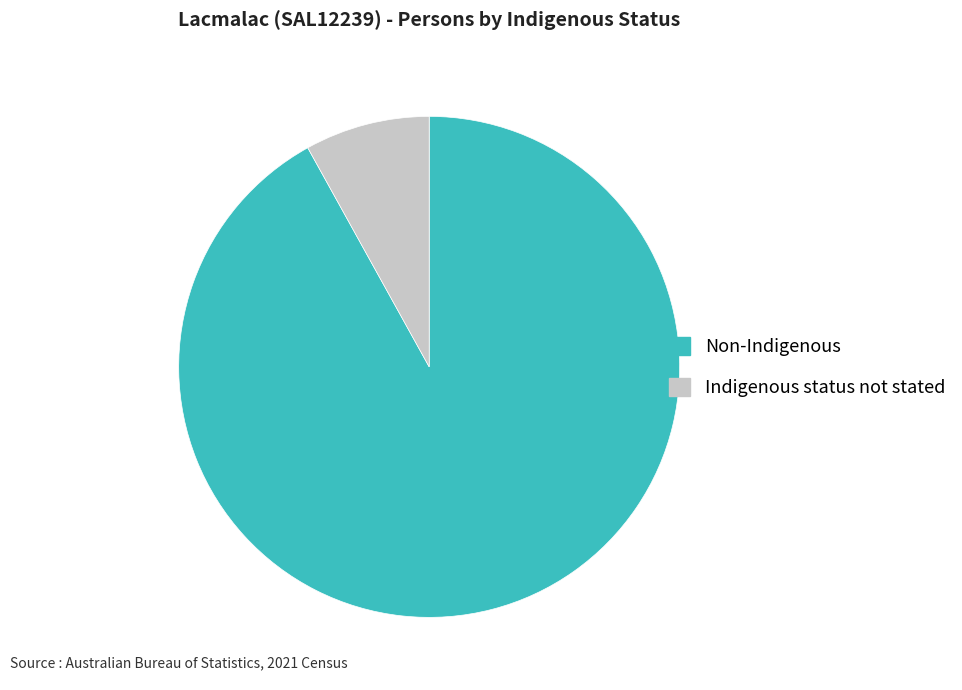

Rank the categories by value from lowest to highest.

Indigenous status not stated, Non-Indigenous